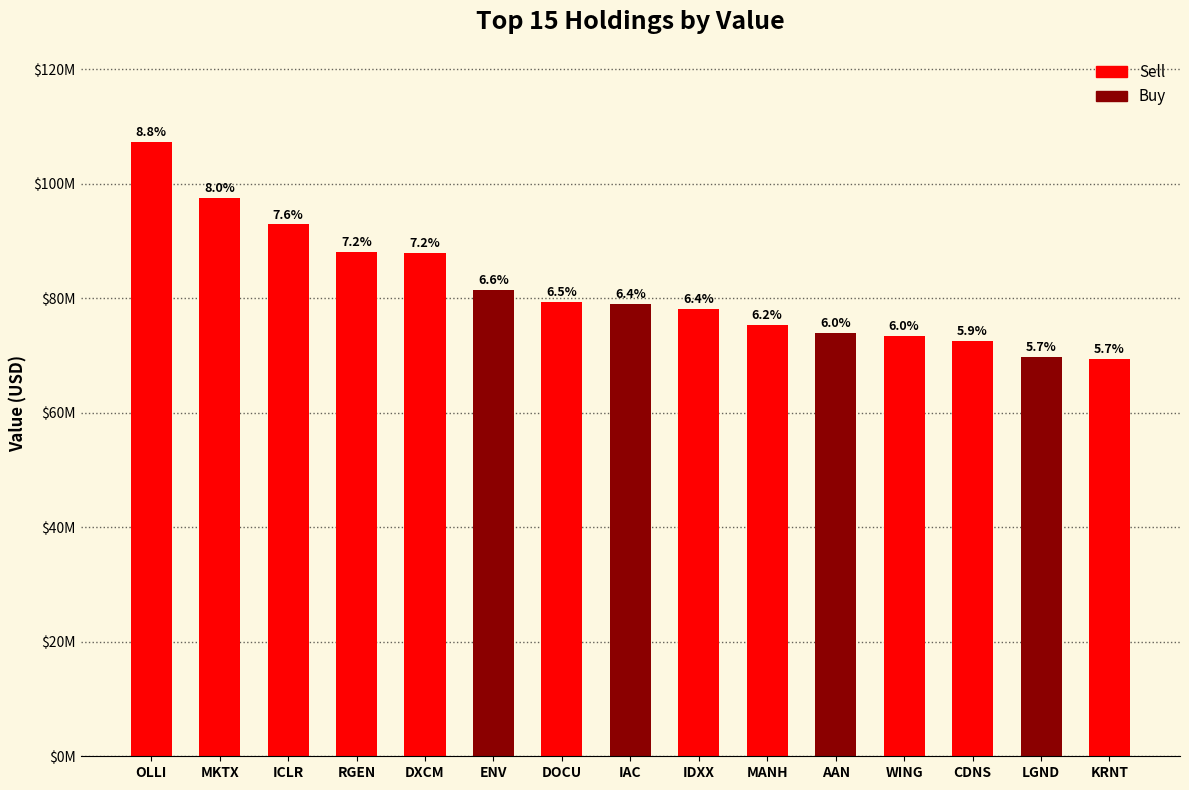

What is the sum of all values?

1226111000